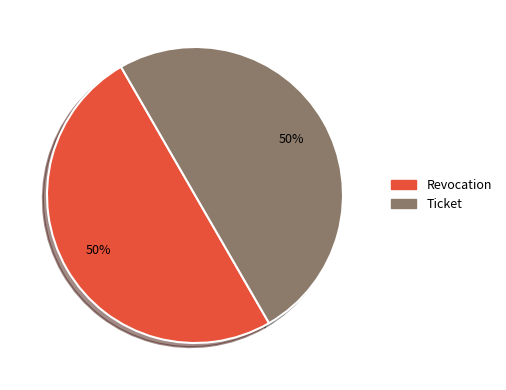

To the nearest percent, what percentage of the pie is Revocation?

50%